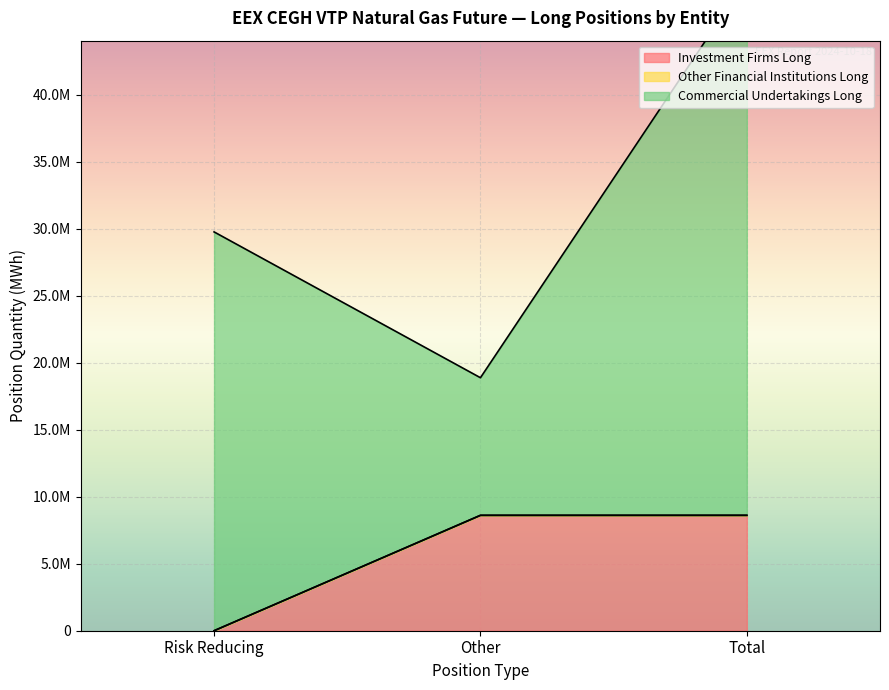

Is it true that Long (Other Financial Institutions) equals 0 at Other?

True